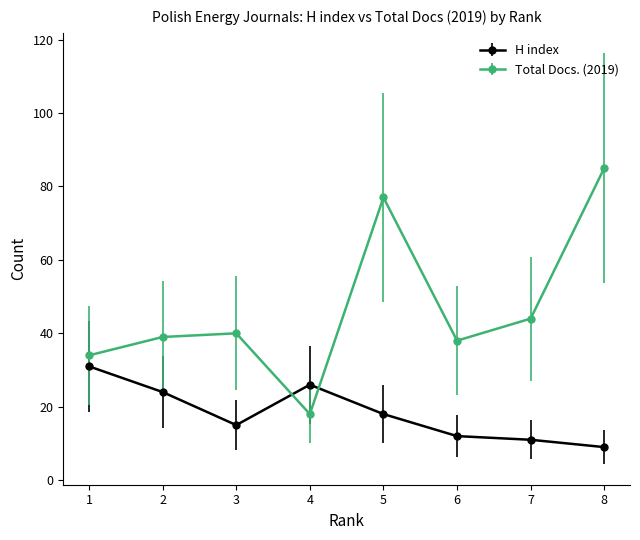

What is the difference between the maximum and minimum values in the Total Docs. (2019) series?

67